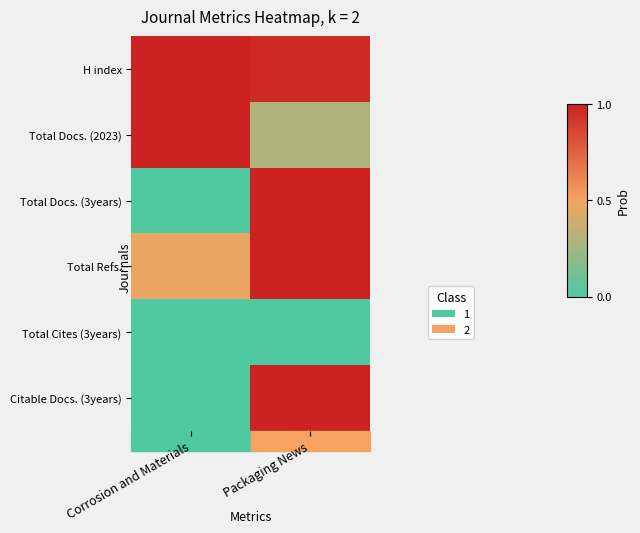

Which series has the largest range (max minus min)?

Total Docs. (3years)